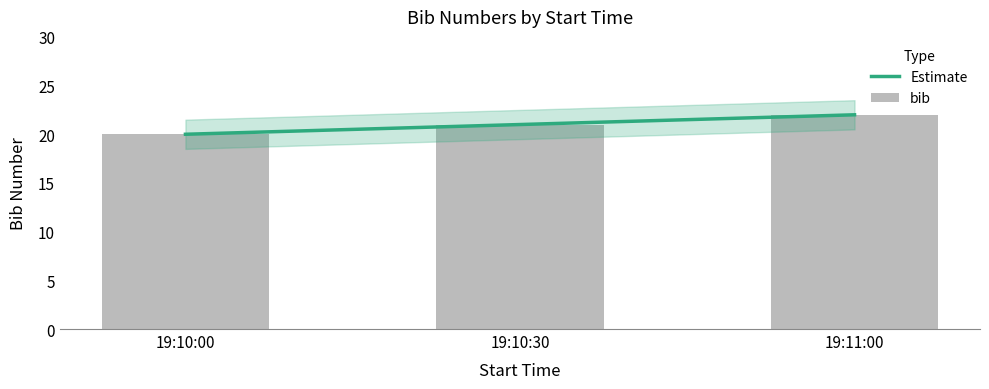

What is the label of the 3rd bar from the right?

19:10:00